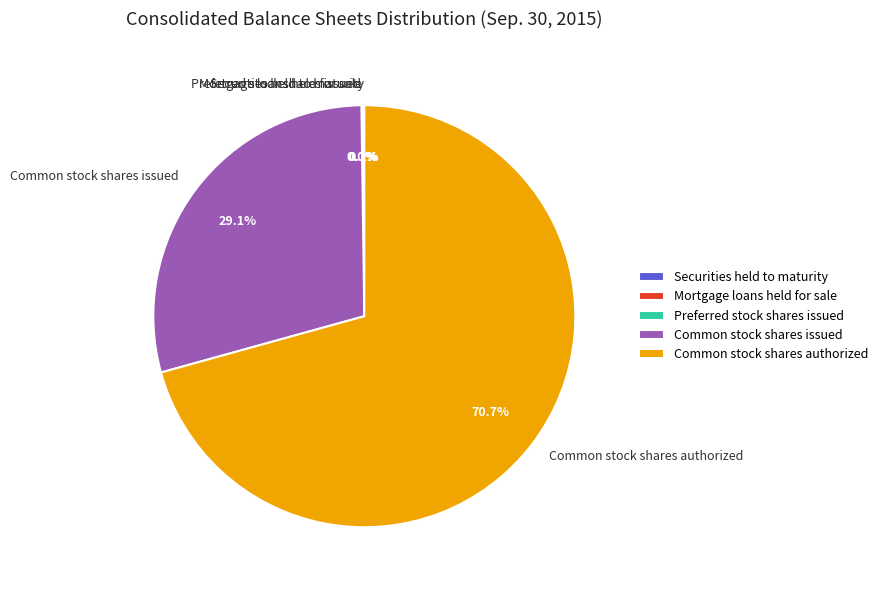

Is the sum of Common stock shares issued and Common stock shares authorized greater than half?

Yes